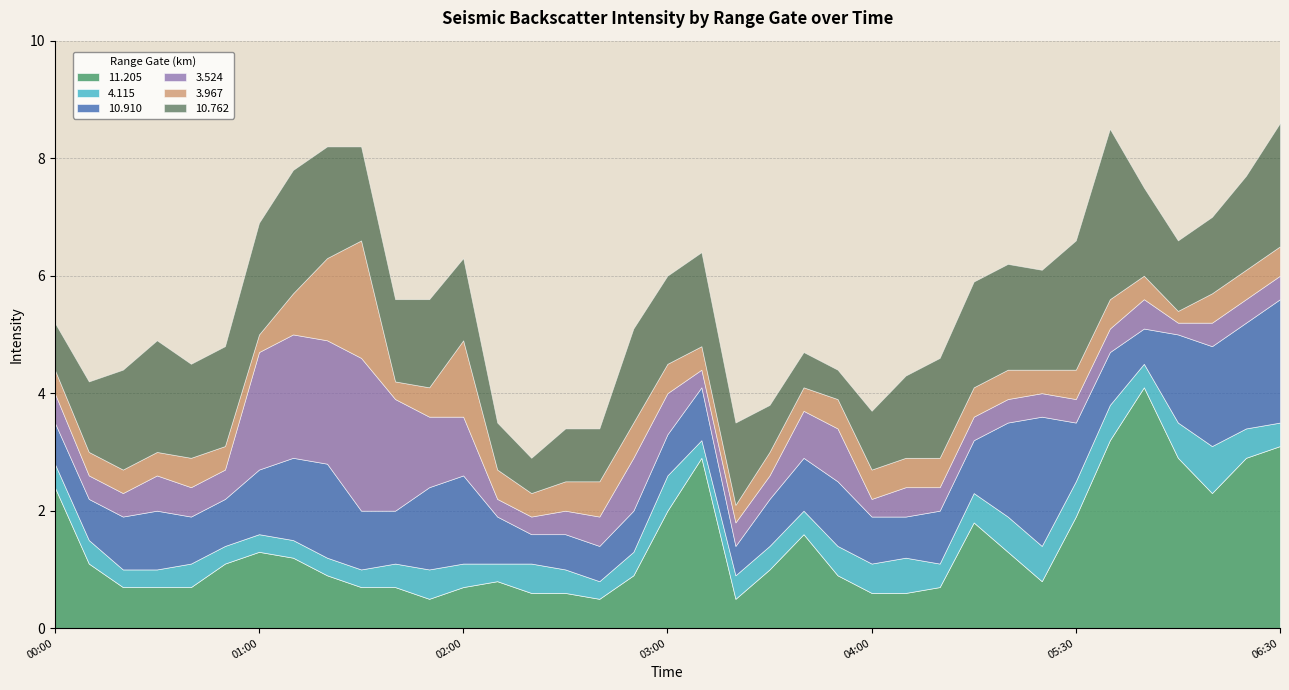

What is the total value across all series at 01:00?

6.9